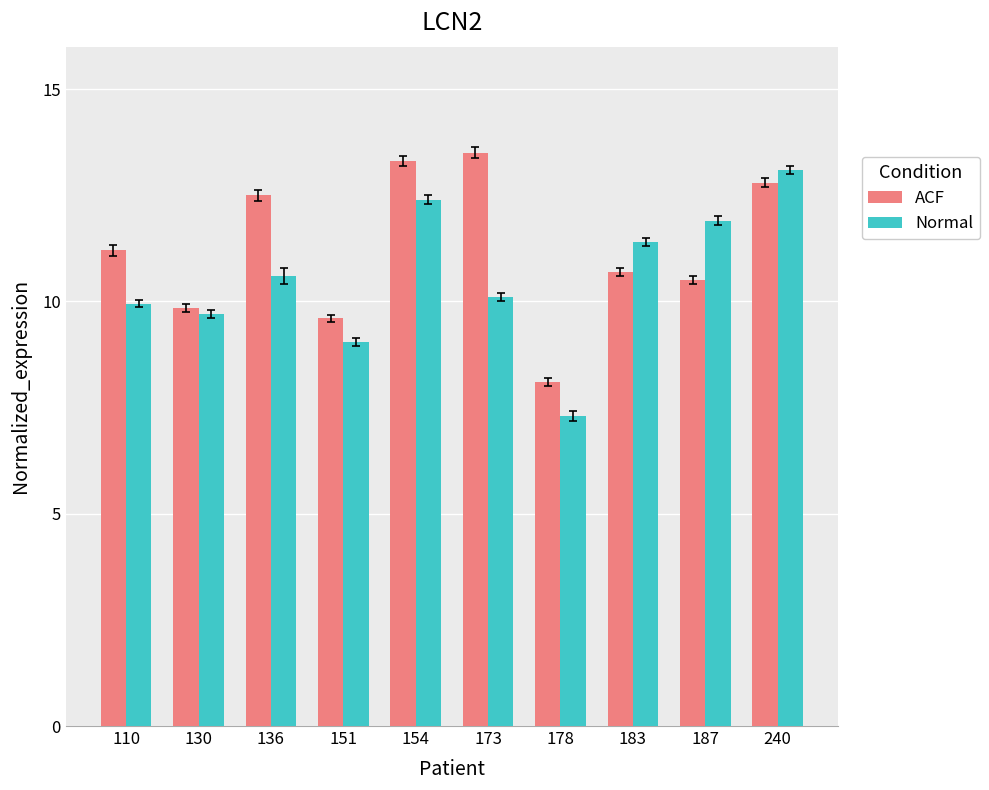

What is the minimum value for Normal?

7.3